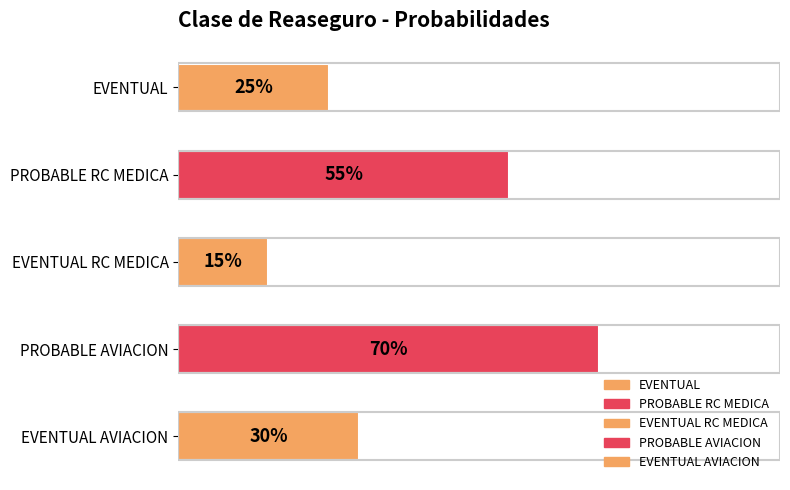

What is the greatest value displayed?

0.7